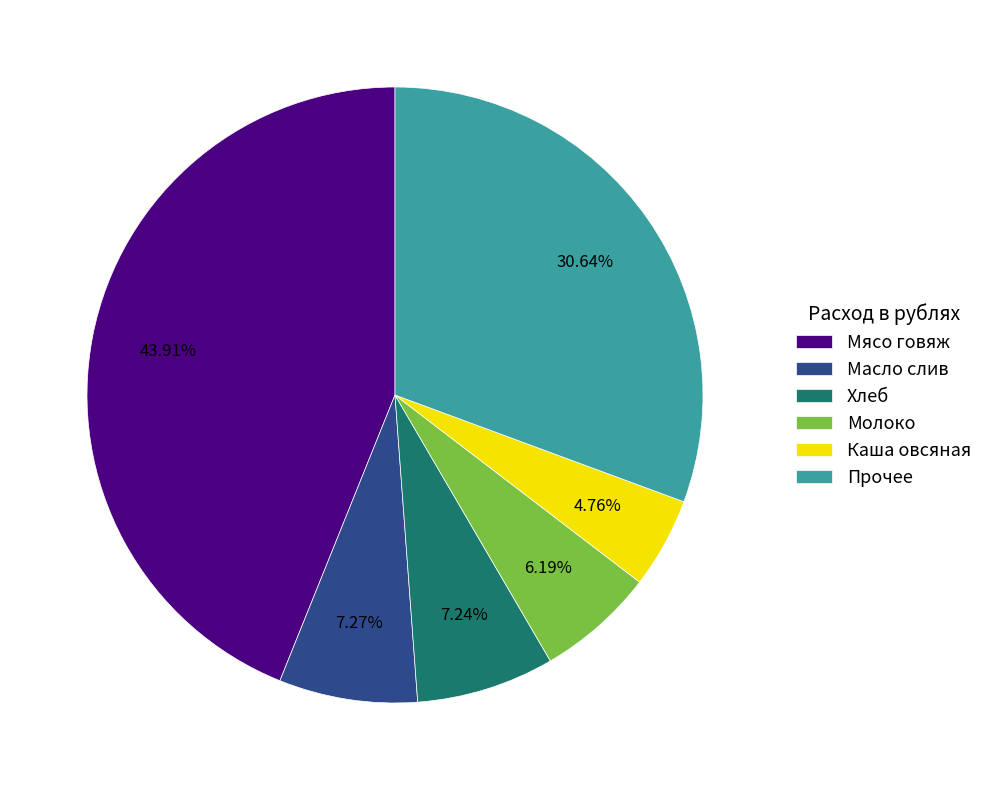

Combined, do Каша овсяная and Мясо говяж account for over 50%?

No